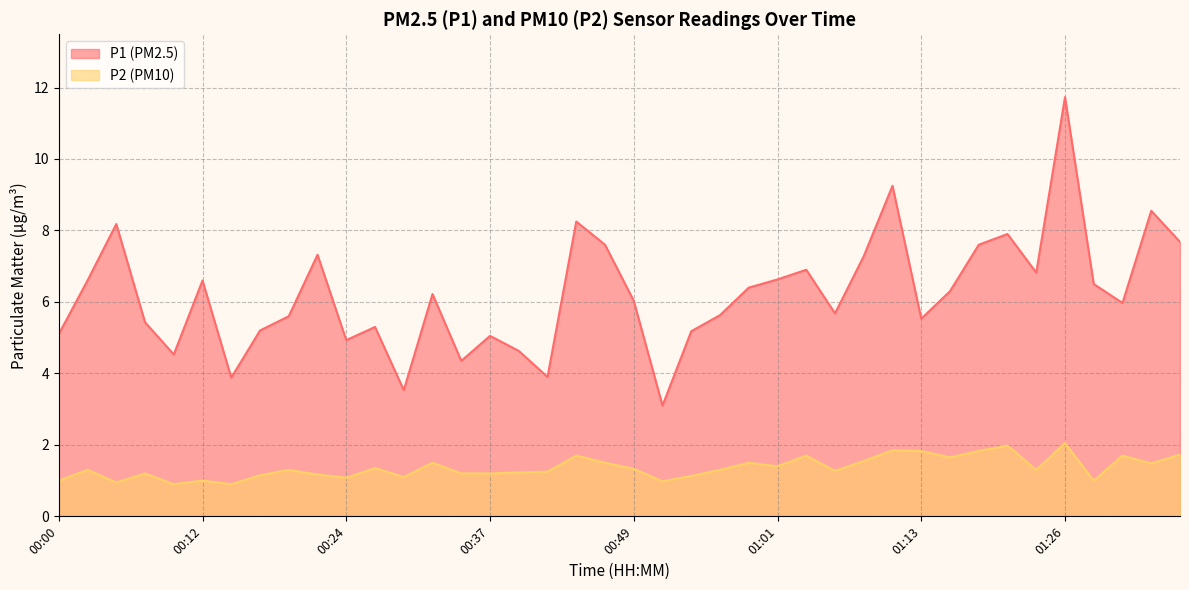

Between 00:34 and 01:11, which is larger?

01:11